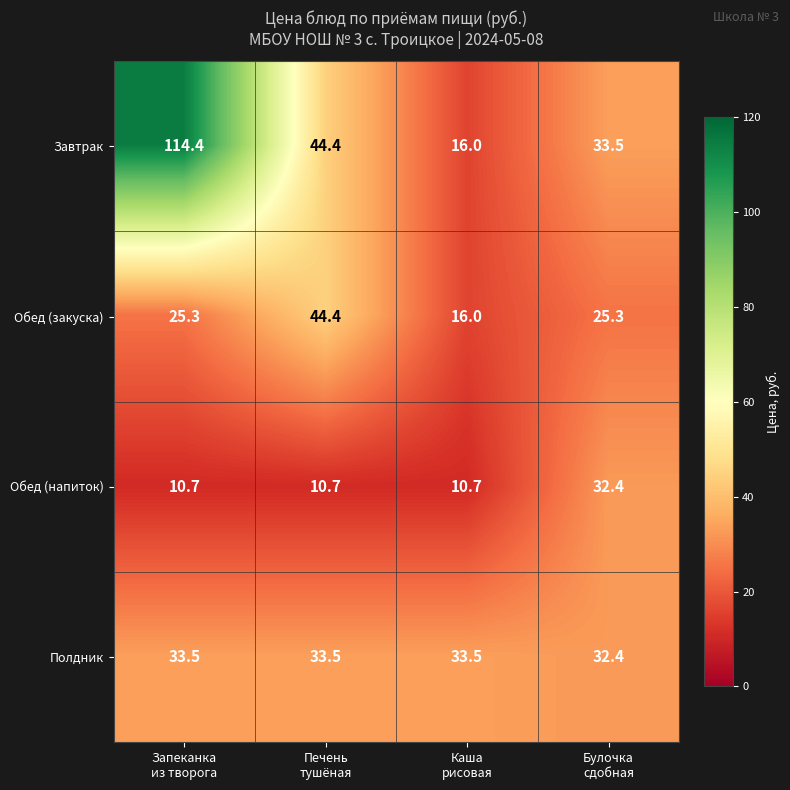

Rank the series by their maximum value, from highest to lowest.

Завтрак, Обед (закуска), Полдник, Обед (напиток)